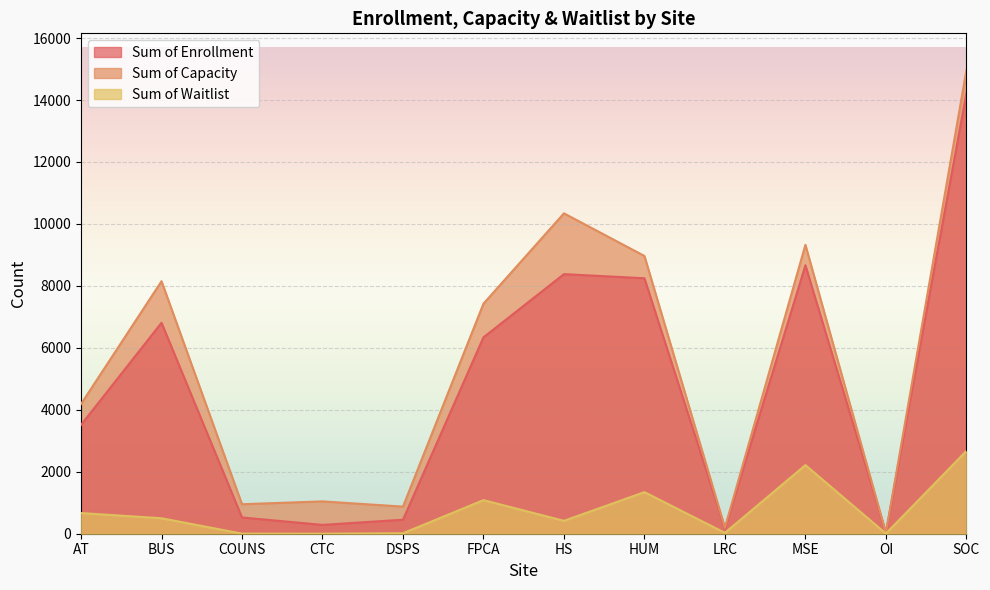

What position from the right is OI?

2